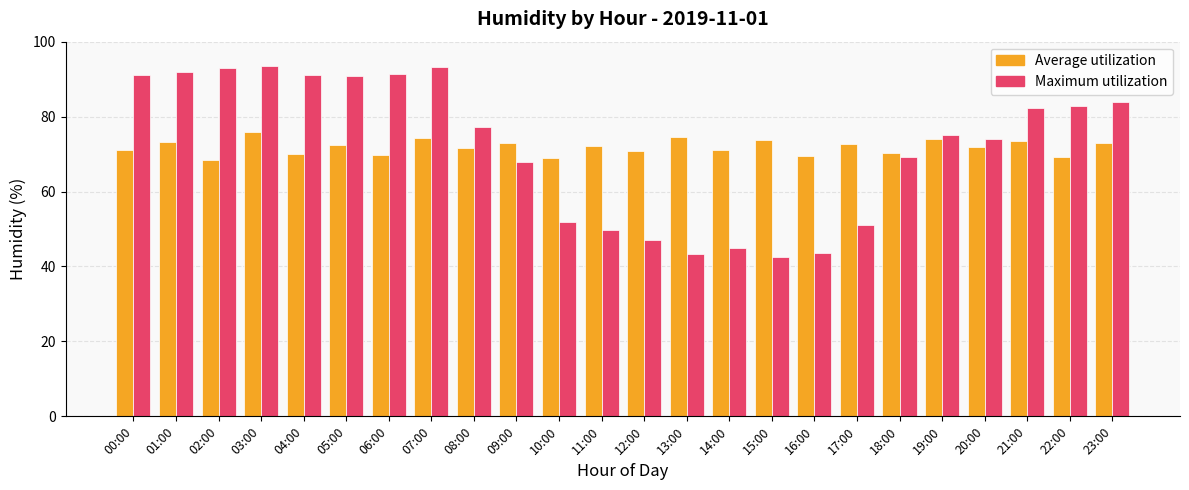

Rank the series by their maximum value, from highest to lowest.

Maximum utilization, Average utilization